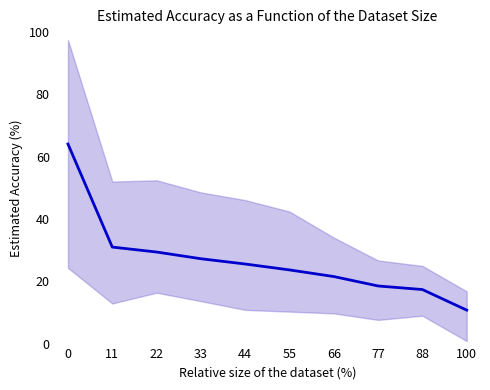

True or false: the data has more than 0 interior local peaks.

False